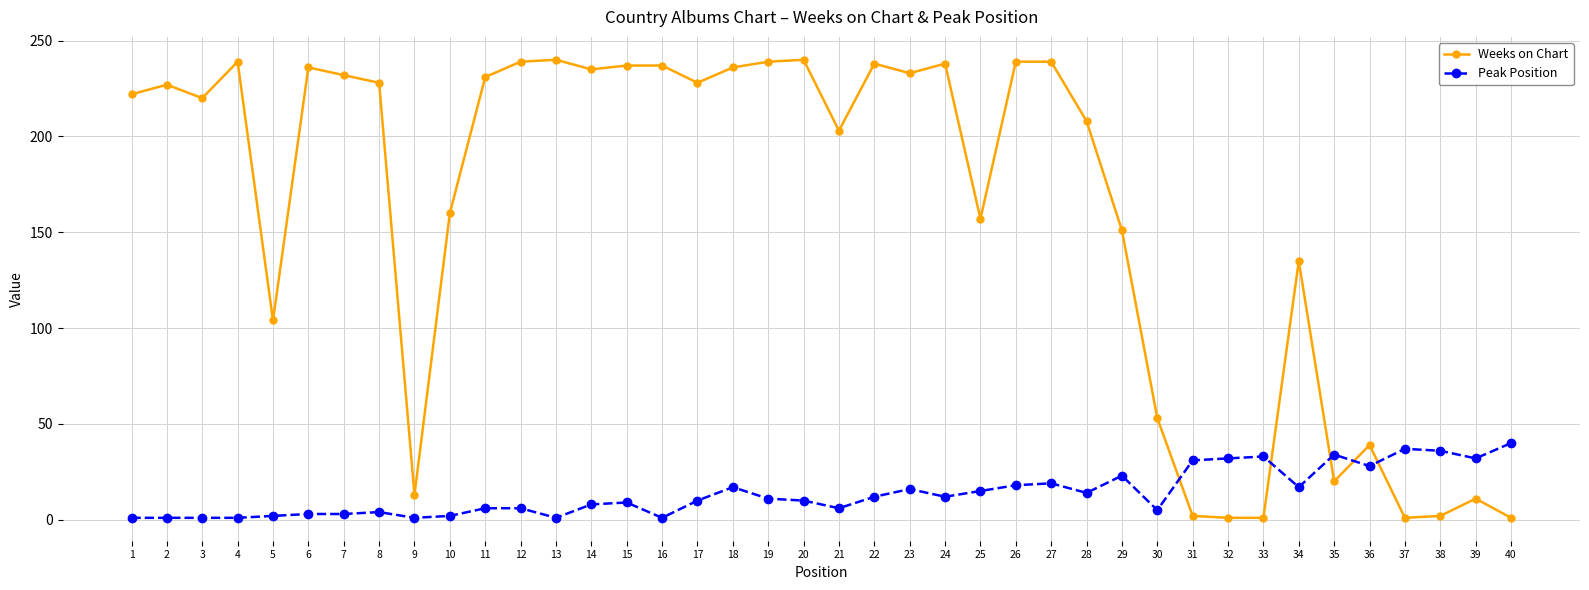

Between 5 and 28, which series saw the biggest shift?

Weeks on Chart